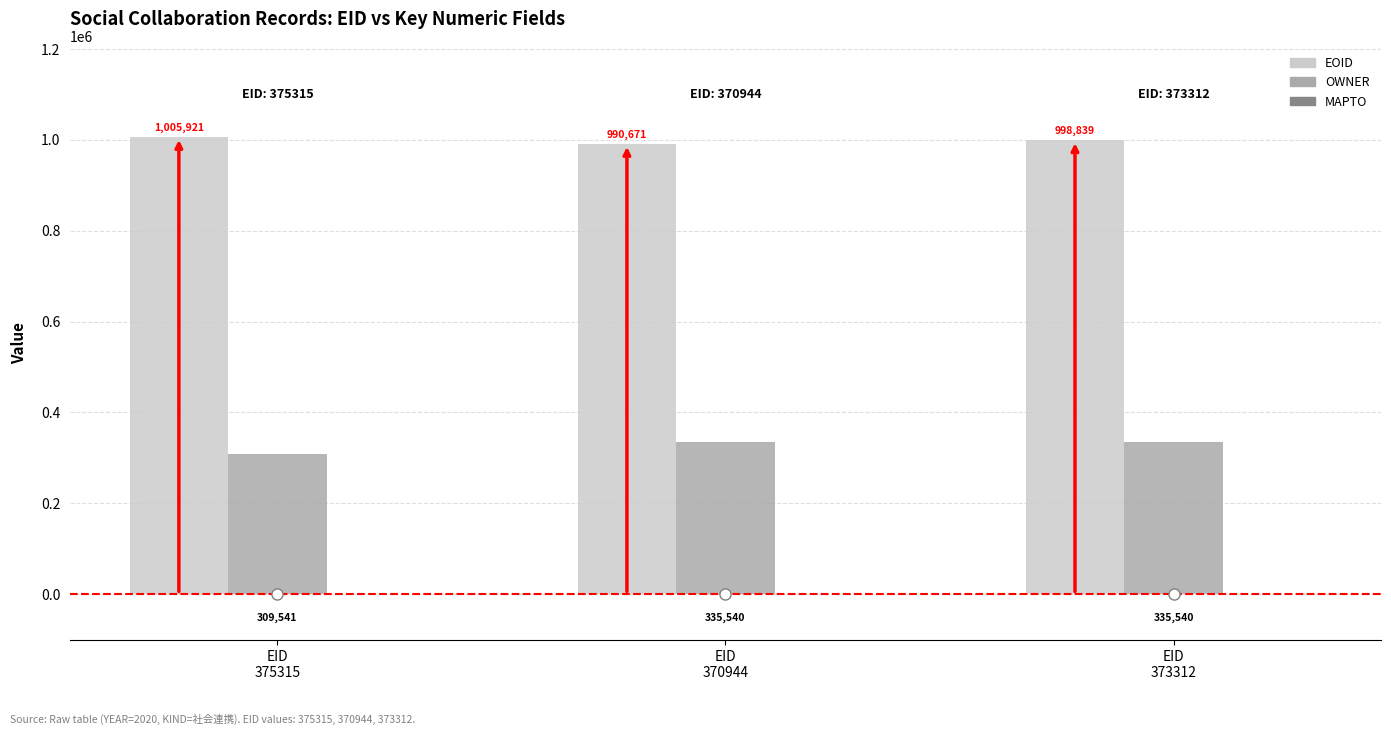

Between EID
375315 and EID
373312, which series saw the biggest shift?

OWNER